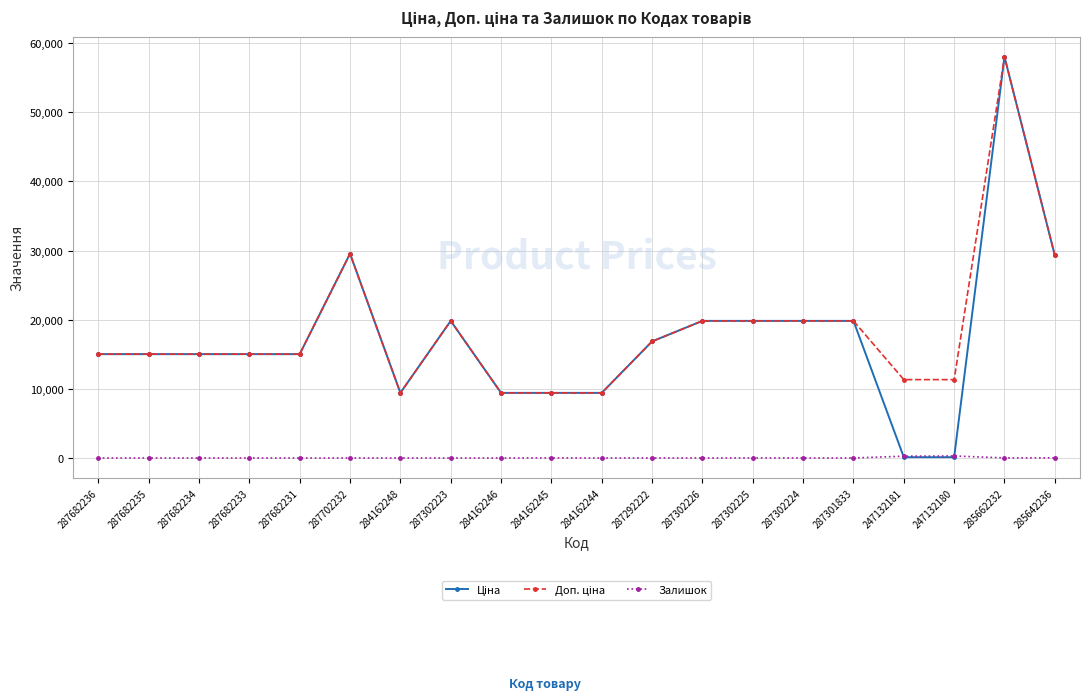

At which category is the sum across all series the highest?

285662232